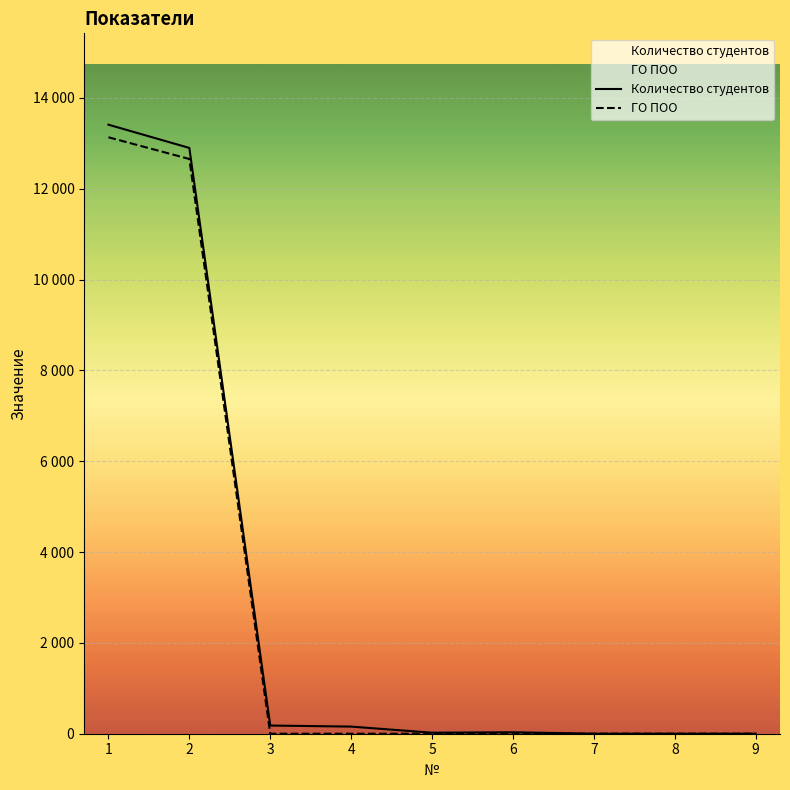

At which label does Количество студентов reach its minimum?

7